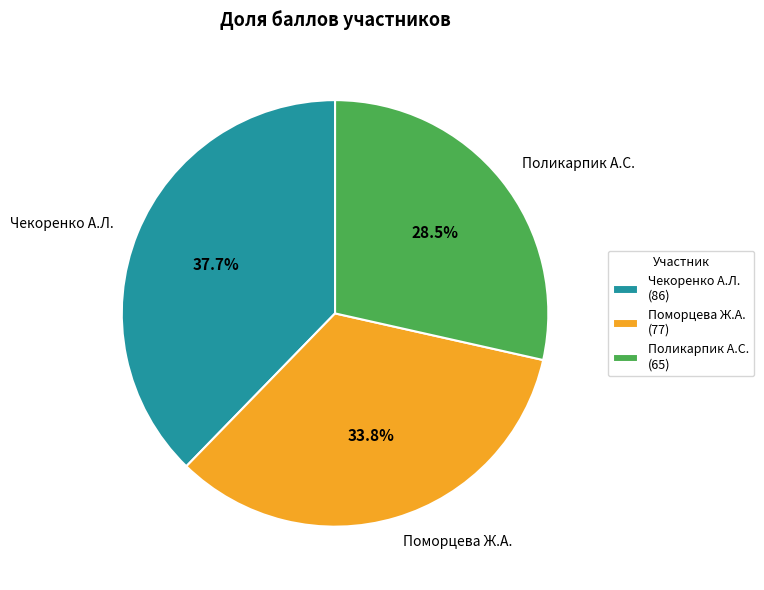

What percentage do Поморцева Ж.А. and Чекоренко А.Л. together represent?

71.5%